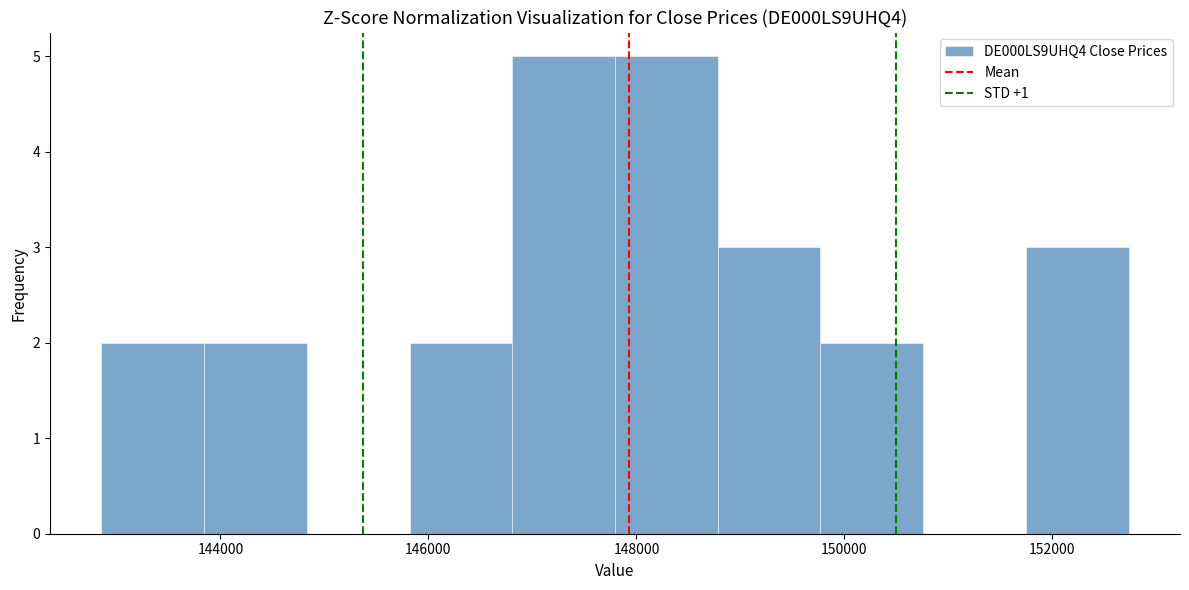

What is the height of the bar covering 147800 to 148800 on the x-axis? Neither the bar edges nor the heights are printed on the chart, so give them approximately, as read against the axes.

5